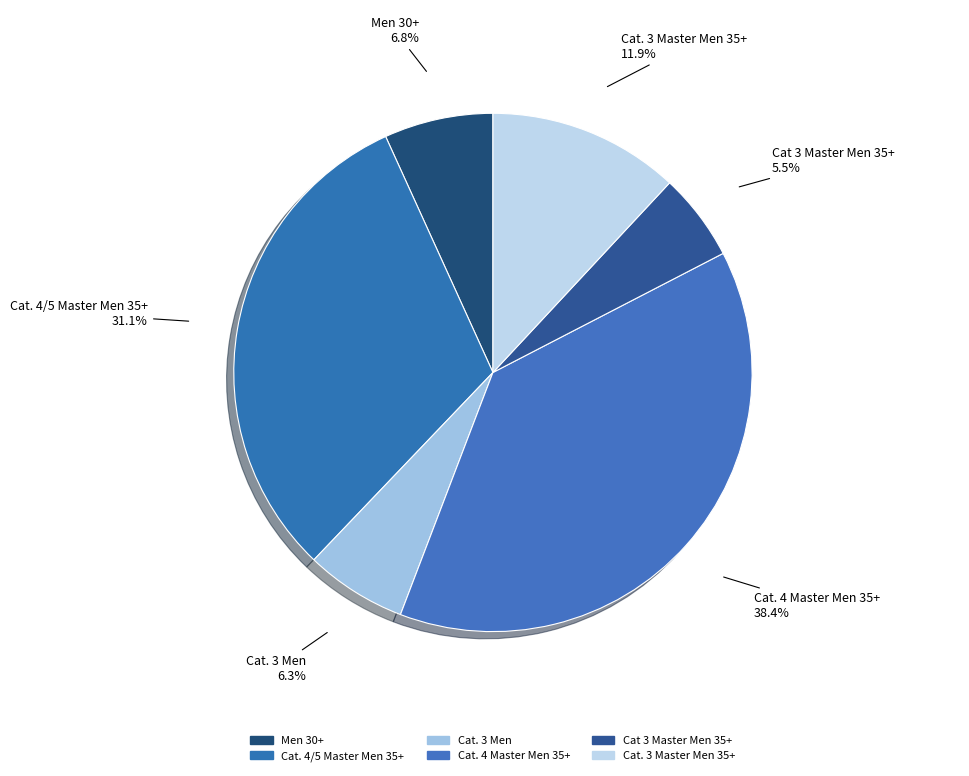

Which has a higher value, Cat. 3 Master Men 35+ or Cat. 4/5 Master Men 35+?

Cat. 4/5 Master Men 35+